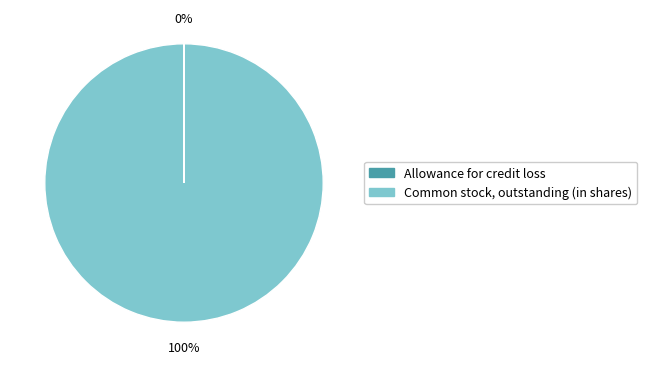

To the nearest percent, what is the difference between the largest and smallest slice percentages?

100%